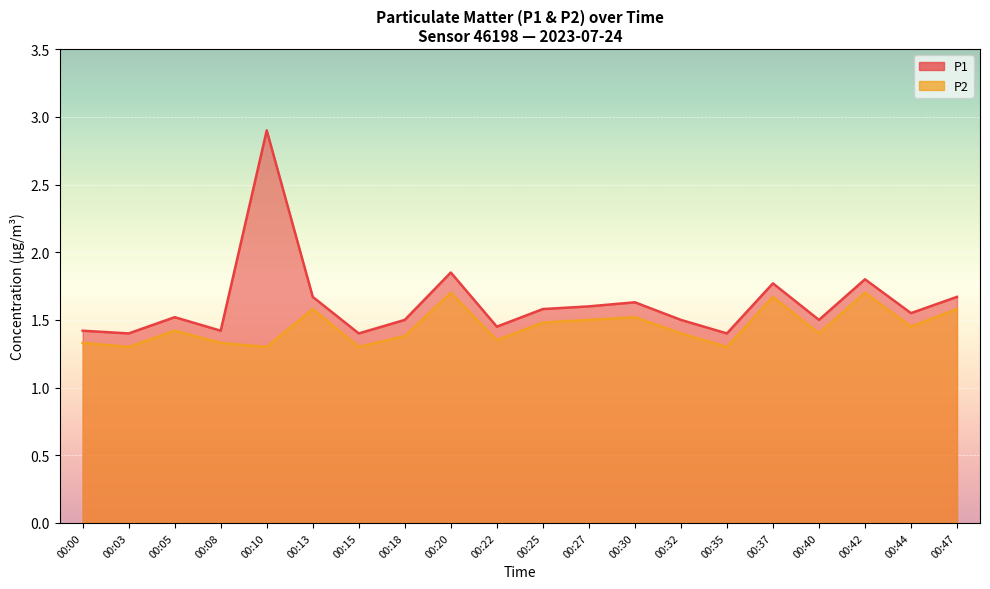

Which series has the widest spread of values?

P1